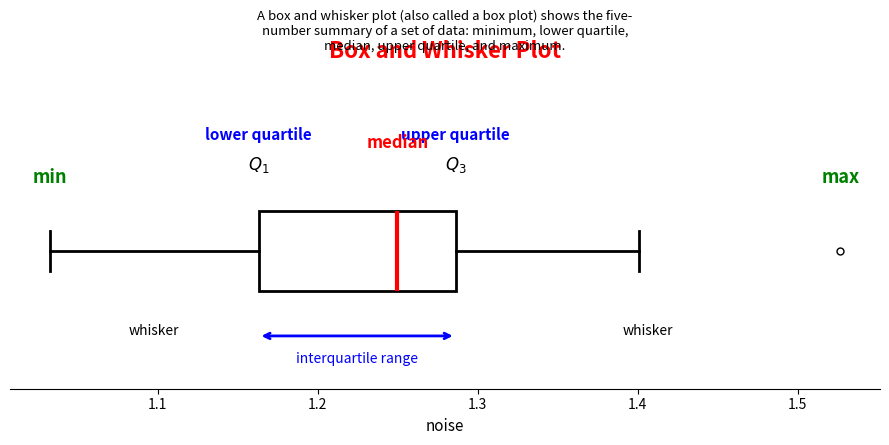

Where is the right edge of the box on the x-axis? The values are not printed on the chart, so give them approximately, as read against the axis.

1.29